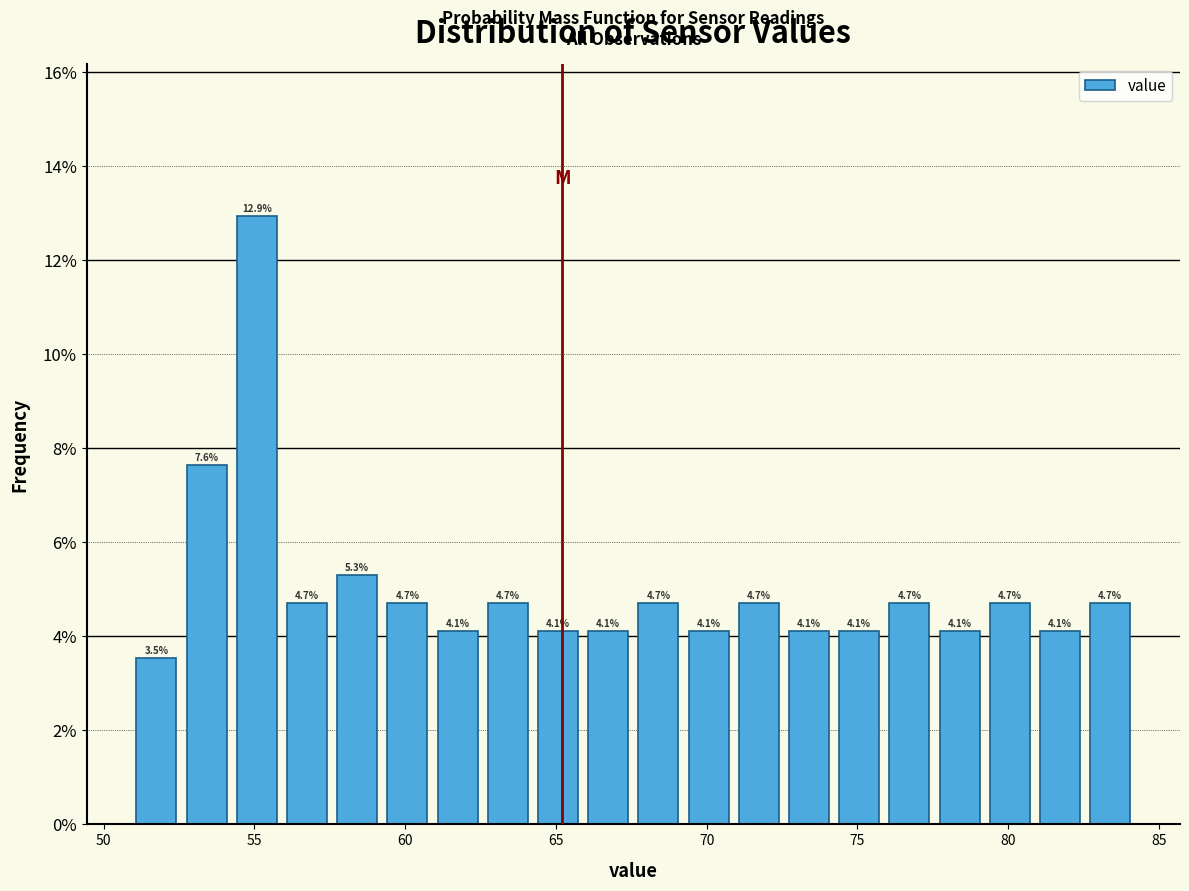

Read against the x-axis, roughly where is the centre of the tallest bar?

55.0